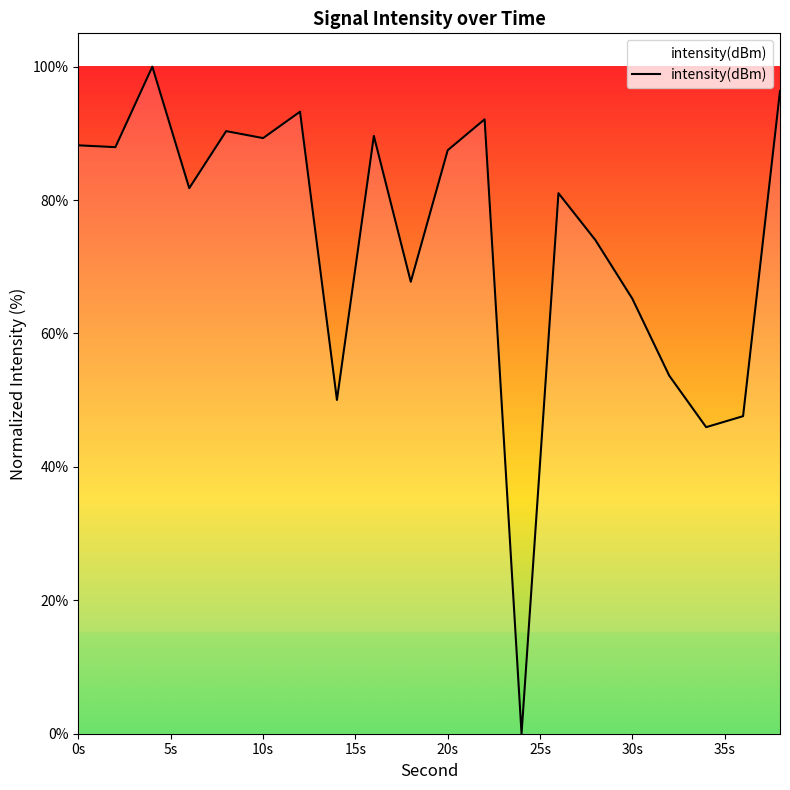

True or false: the data has more than 1 interior local peaks.

True